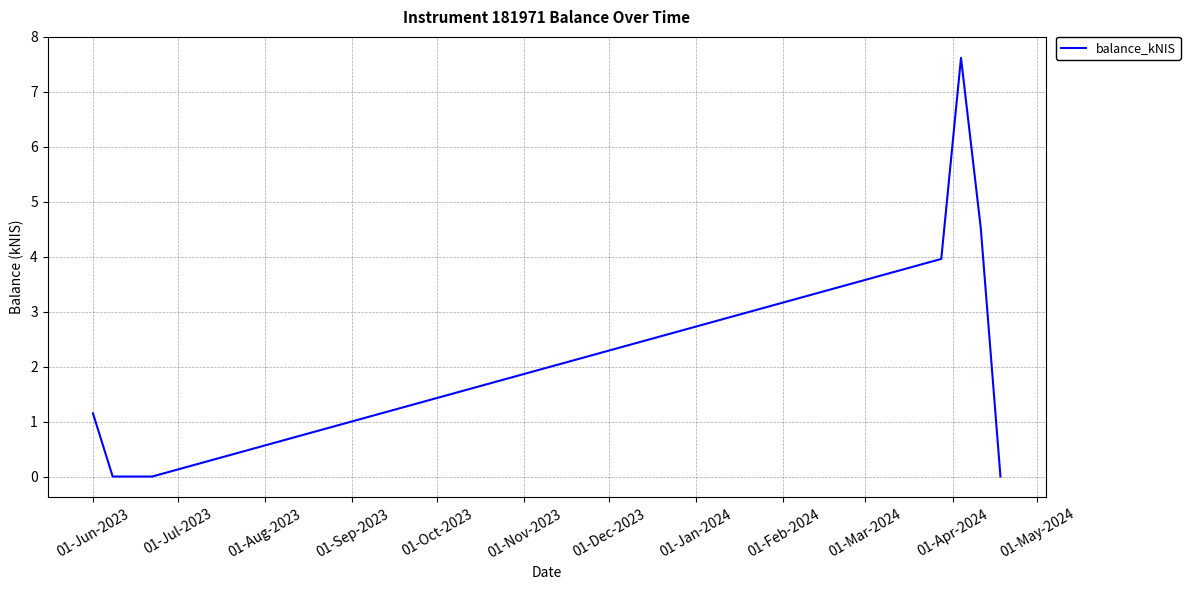

What is the maximum value shown in the chart?

7.6